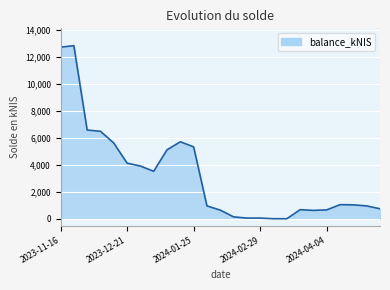

What is the maximum value shown in the chart?

12833.4